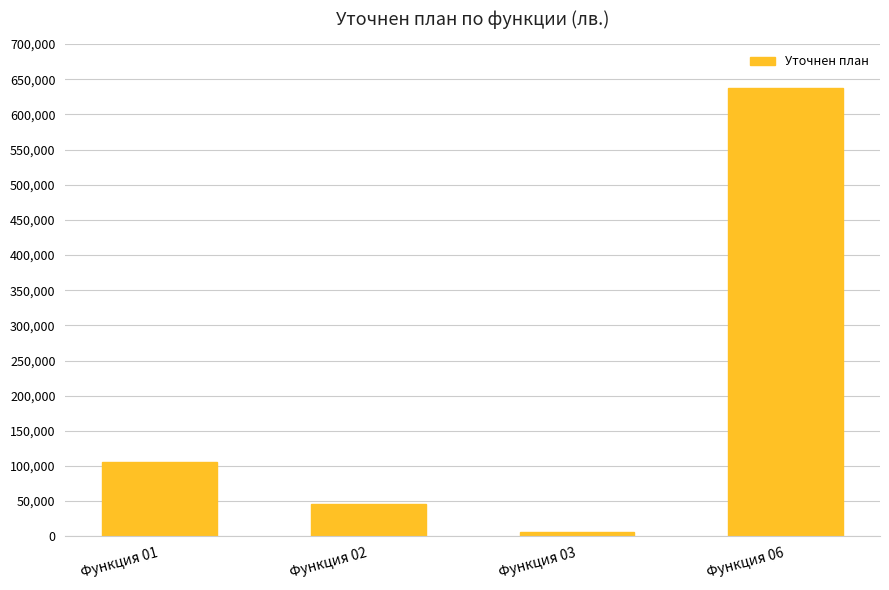

What is the difference between the maximum and second lowest values?

591687